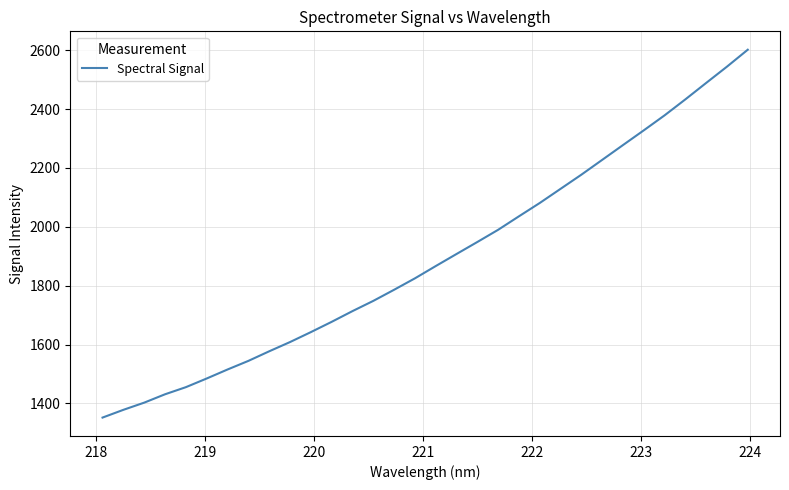

What is the difference between the maximum and minimum values?

1250.3